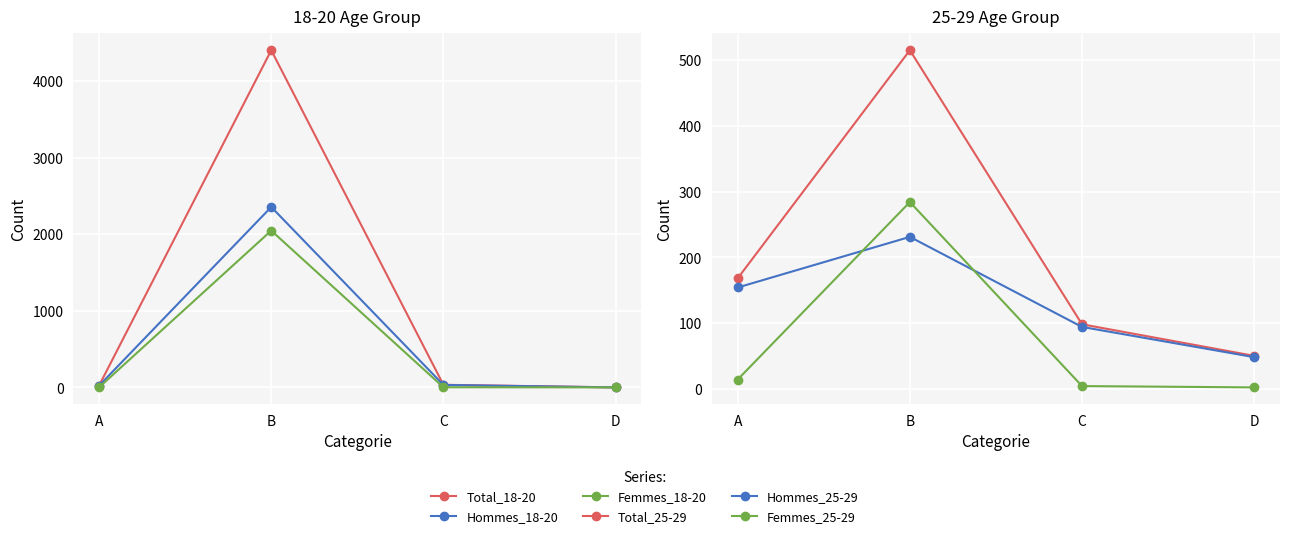

At which category is the sum across all series the highest?

B